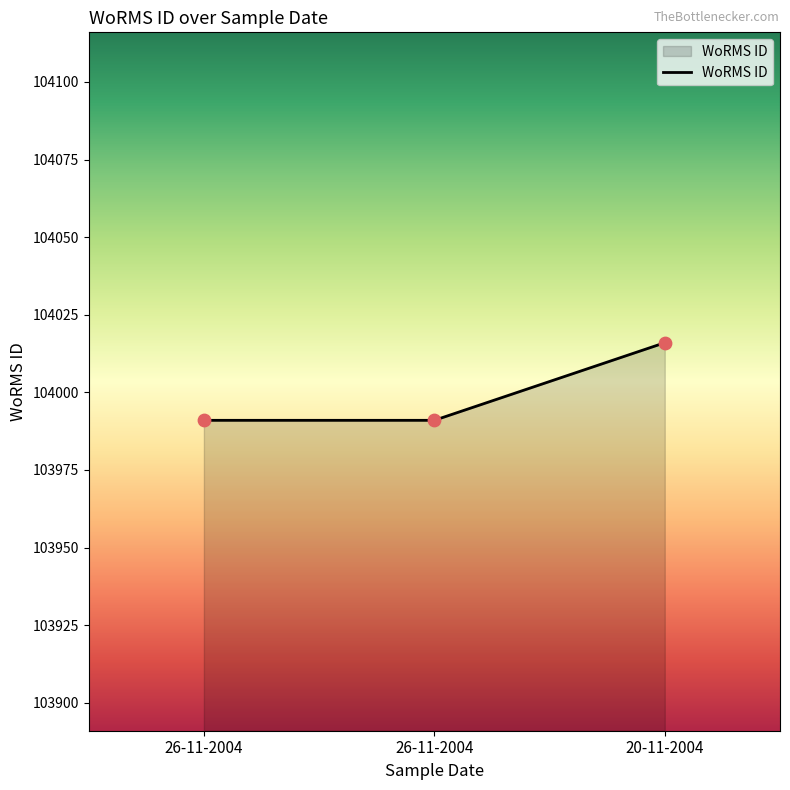

What is the ratio of the value at 20-11-2004 to the value at 26-11-2004?

1.0